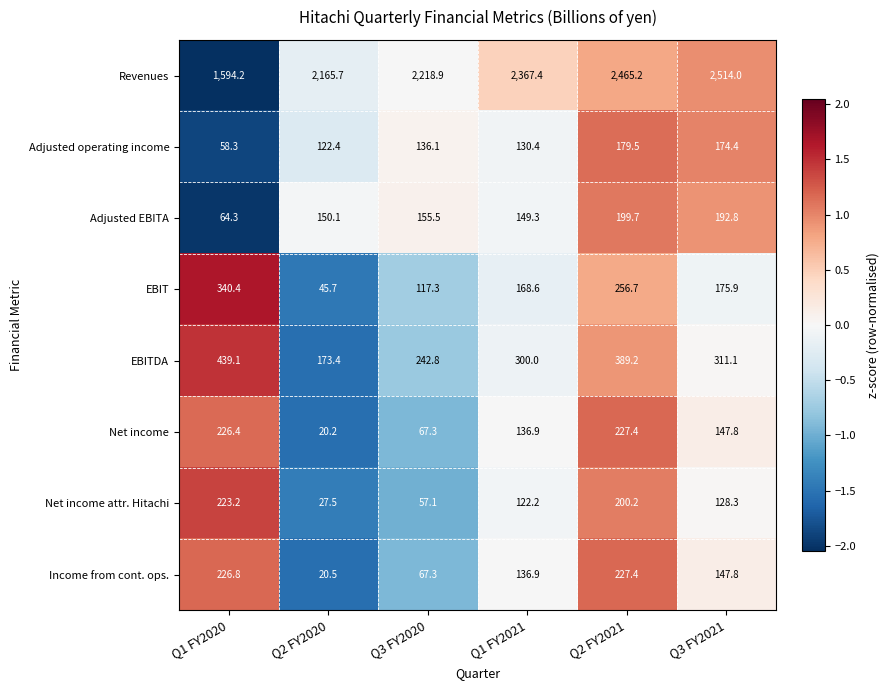

Count the number of data series in this chart.

8